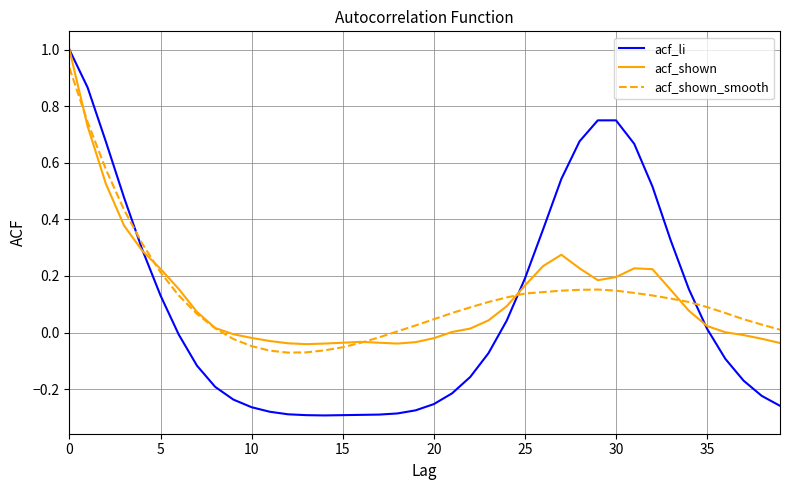

What is the greatest value displayed?

1.0